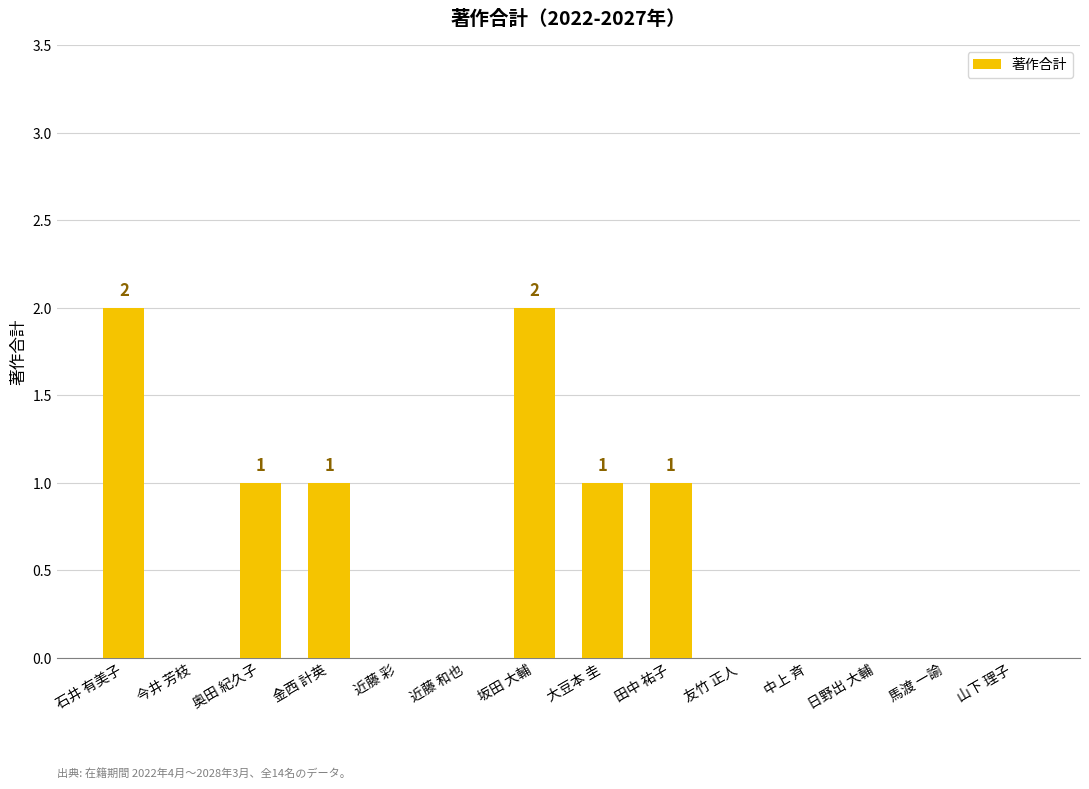

What is the sum of all values?

8